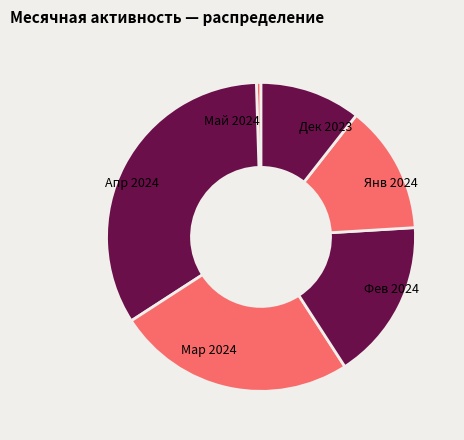

Does any single category account for the majority?

No